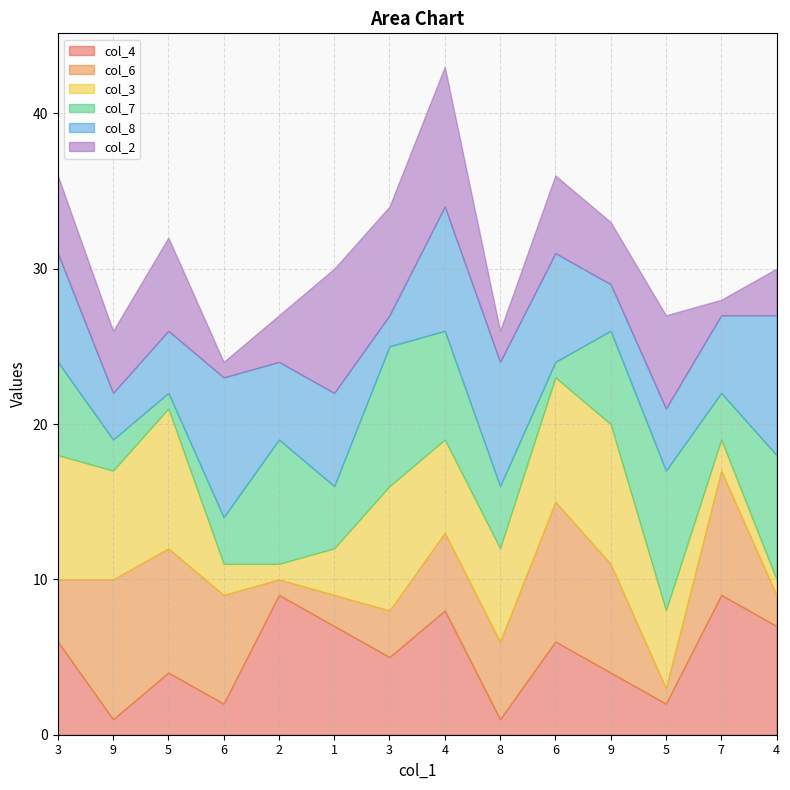

Which series changed the most between 9 and 6?

col_8